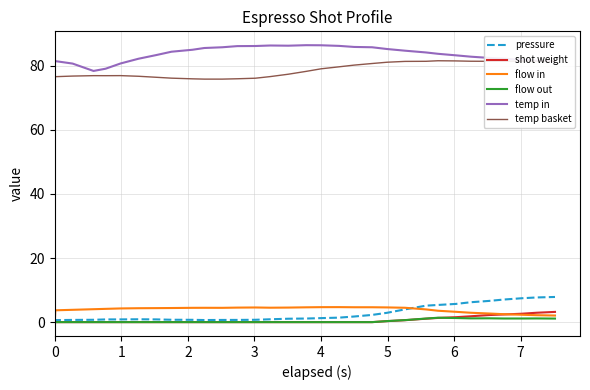

Which series has the largest total across all categories?

temp in